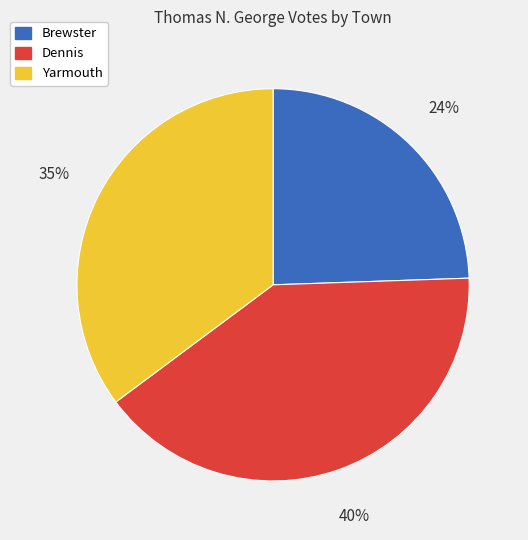

The Yarmouth slice represents 35% of the pie. True or false?

True